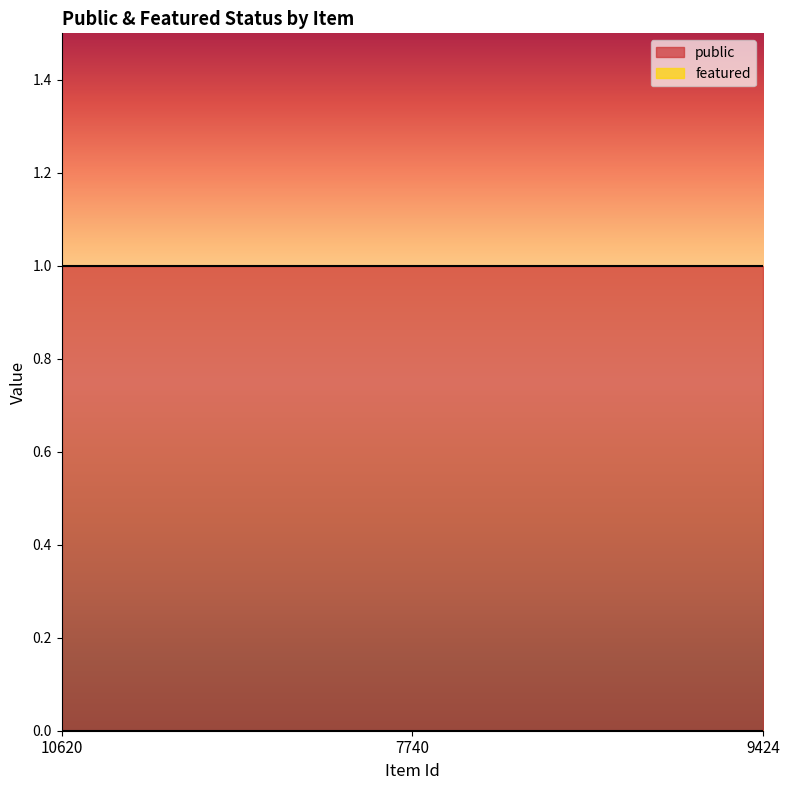

Is the value of public at 9424 greater than the value of featured at 7740?

Yes